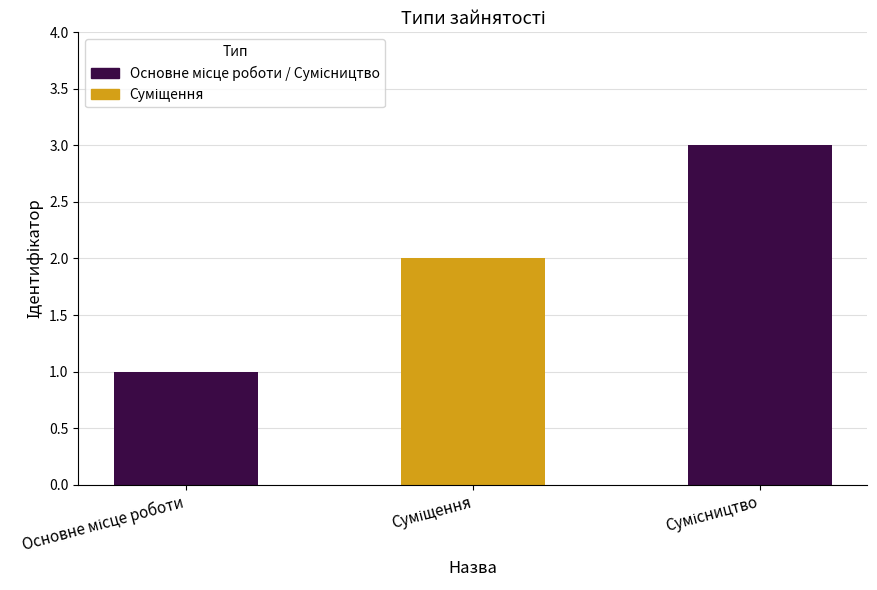

How many distinct data groups are displayed?

1